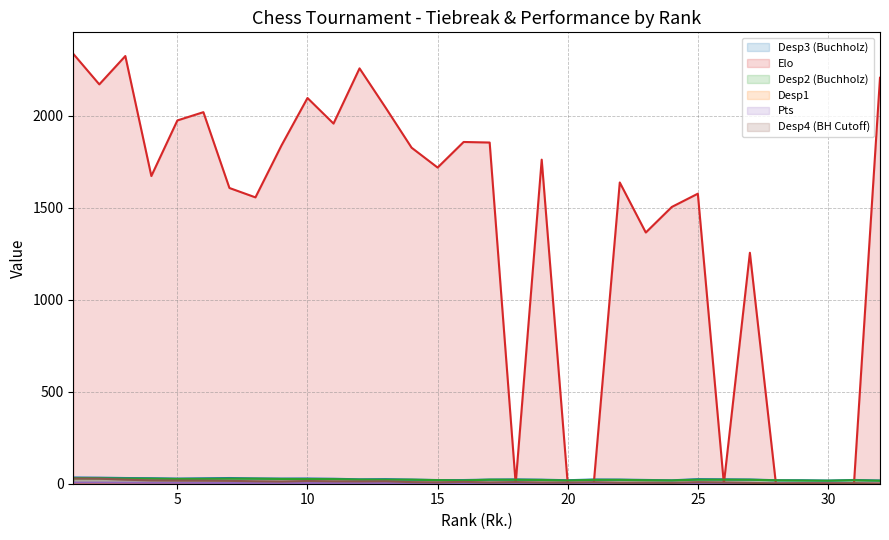

Which series changed the most between 20 and 31?

Desp4 (BH Cutoff)